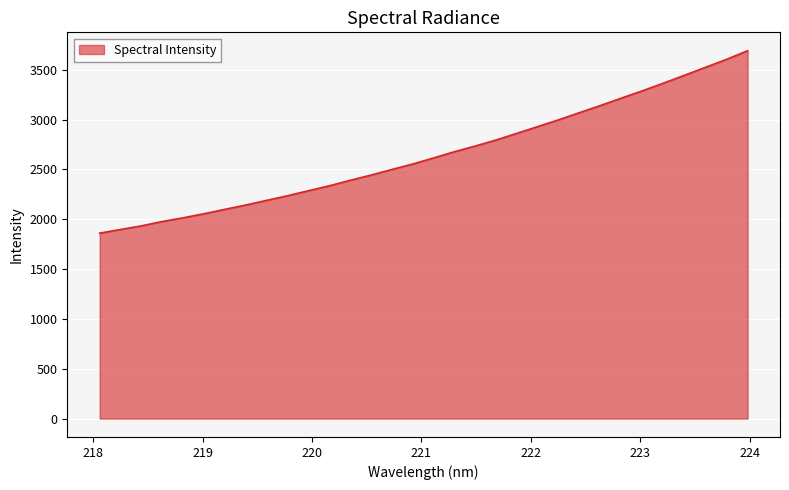

How many distinct data groups are displayed?

1